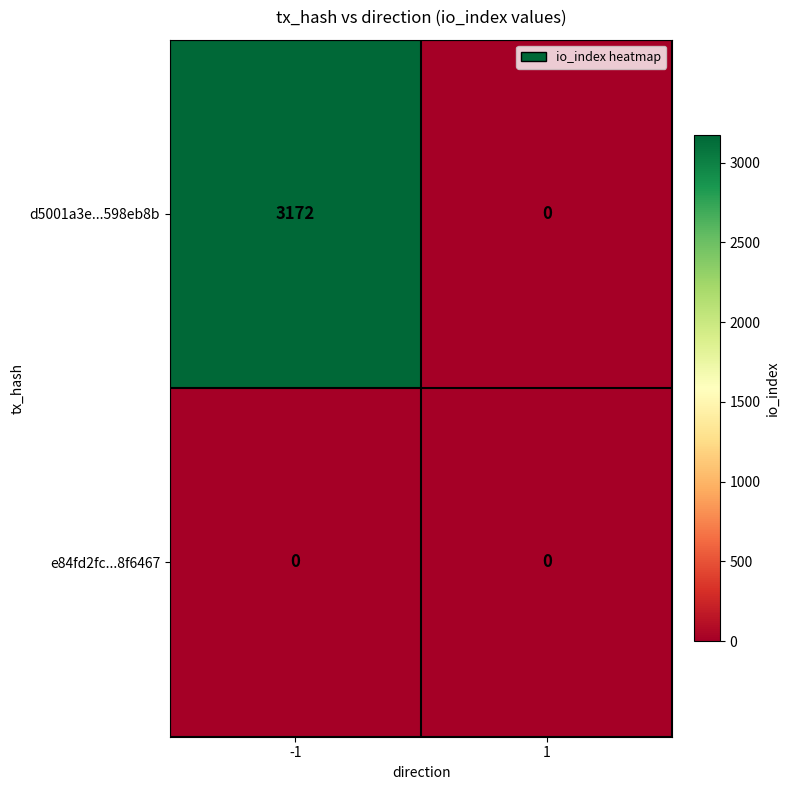

Count the number of categories in the chart.

2